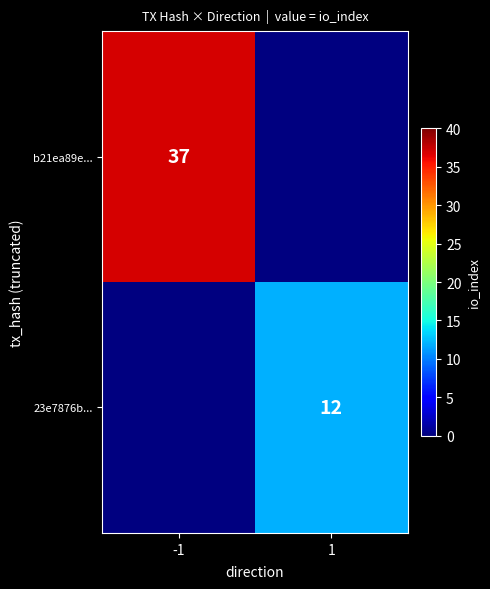

Which category has the highest value across all series?

-1